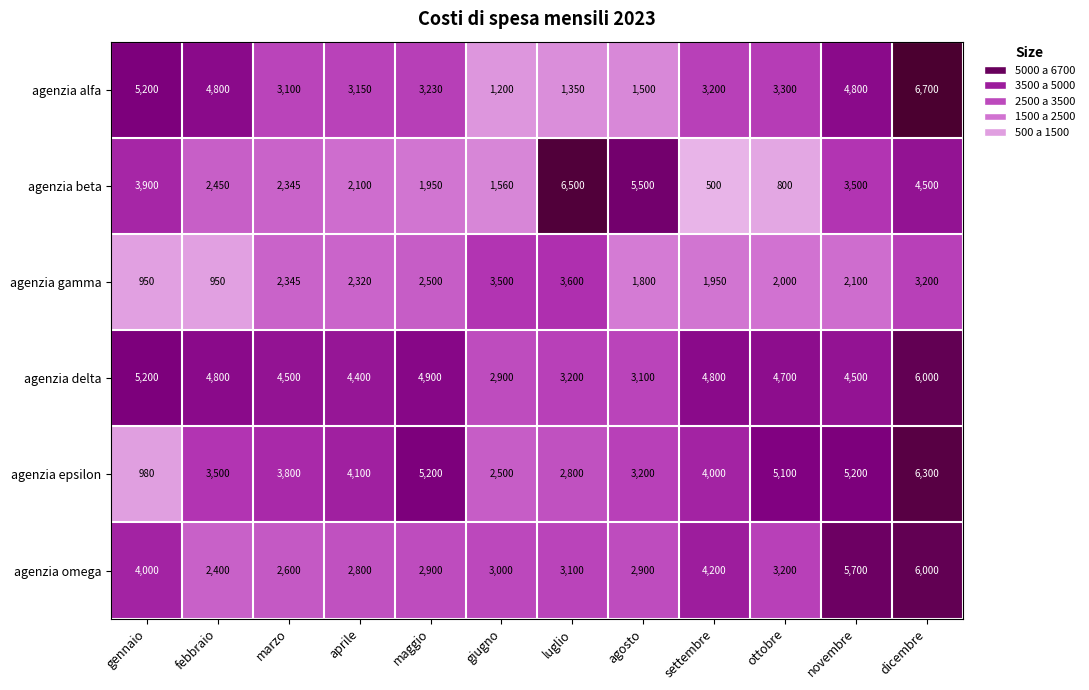

At which category is the sum across all series the highest?

dicembre